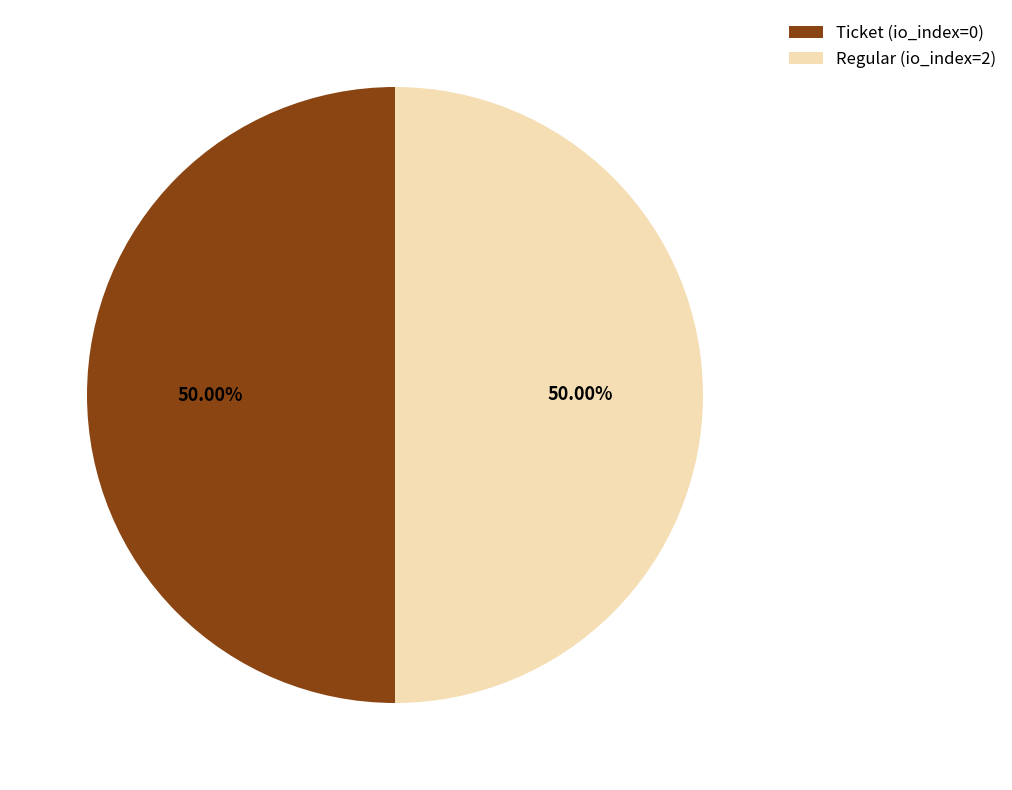

What is the total percentage of Regular (io_index=2) and Ticket (io_index=0)?

100.0%